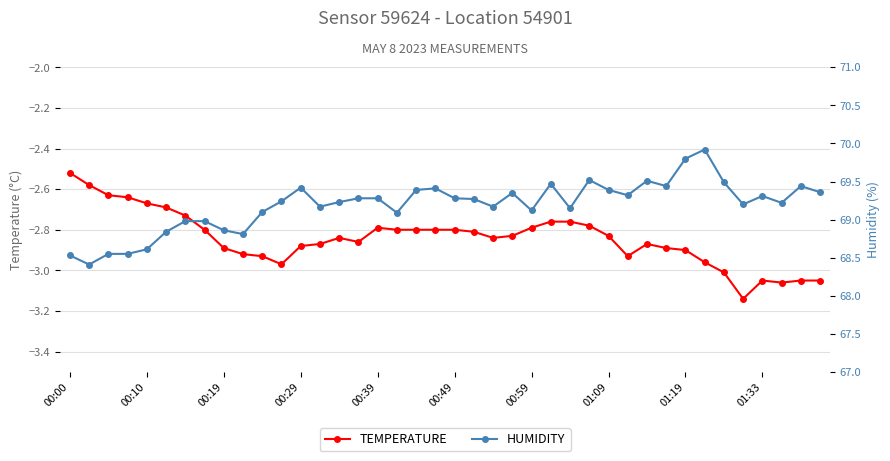

Reading right to left, extract all data points from this chart.

temperature: -3.0	-3.0	-3.1	-3.0	-3.1	-3.0	-3.0	-2.9	-2.9	-2.9	-2.9	-2.8	-2.8	-2.8	-2.8	-2.8	-2.8	-2.8	-2.8	-2.8	-2.8	-2.8	-2.8	-2.8	-2.9	-2.8	-2.9	-2.9	-3.0	-2.9	-2.9	-2.9	-2.8	-2.7	-2.7	-2.7	-2.6	-2.6	-2.6	-2.5
humidity: 69.4	69.4	69.2	69.3	69.2	69.5	69.9	69.8	69.4	69.5	69.3	69.4	69.5	69.2	69.5	69.1	69.3	69.2	69.3	69.3	69.4	69.4	69.1	69.3	69.3	69.2	69.2	69.4	69.2	69.1	68.8	68.9	69.0	69.0	68.8	68.6	68.5	68.5	68.4	68.5